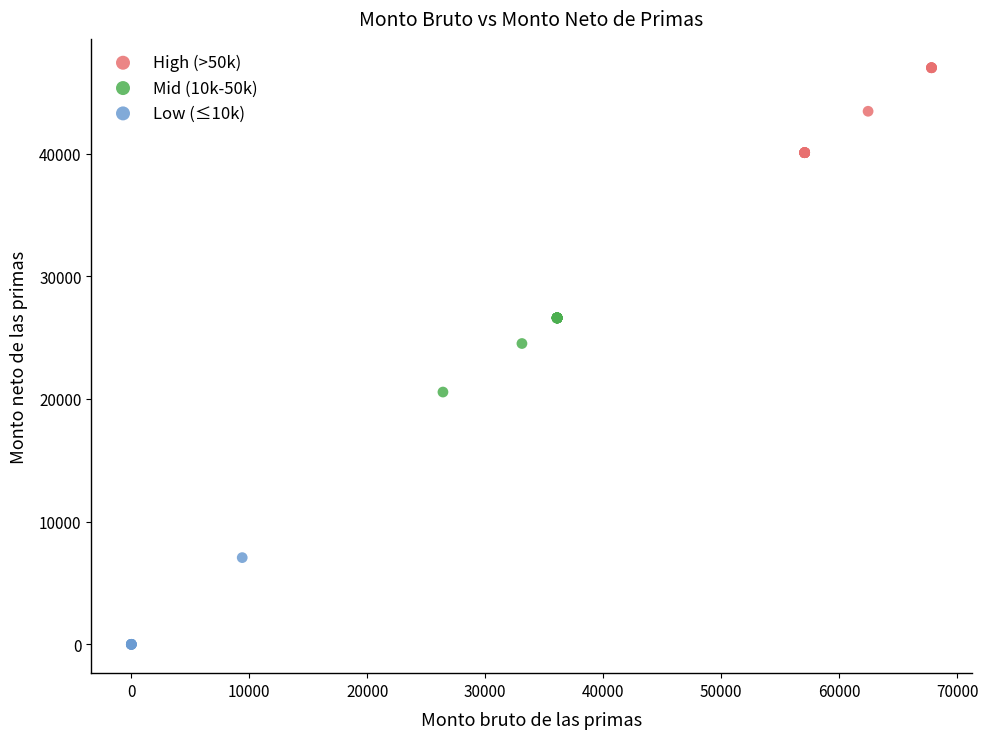

Which series reaches the maximum Y coordinate?

High (>50k)